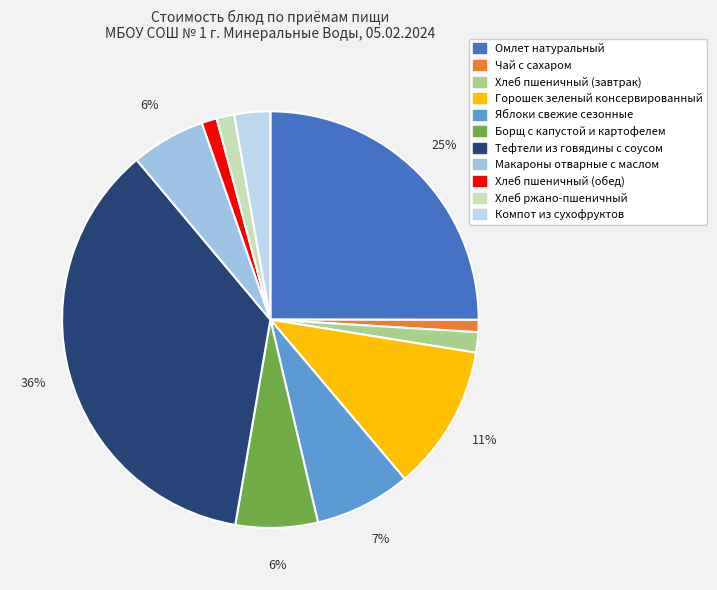

Is the sum of Чай с сахаром and Омлет натуральный greater than half?

No